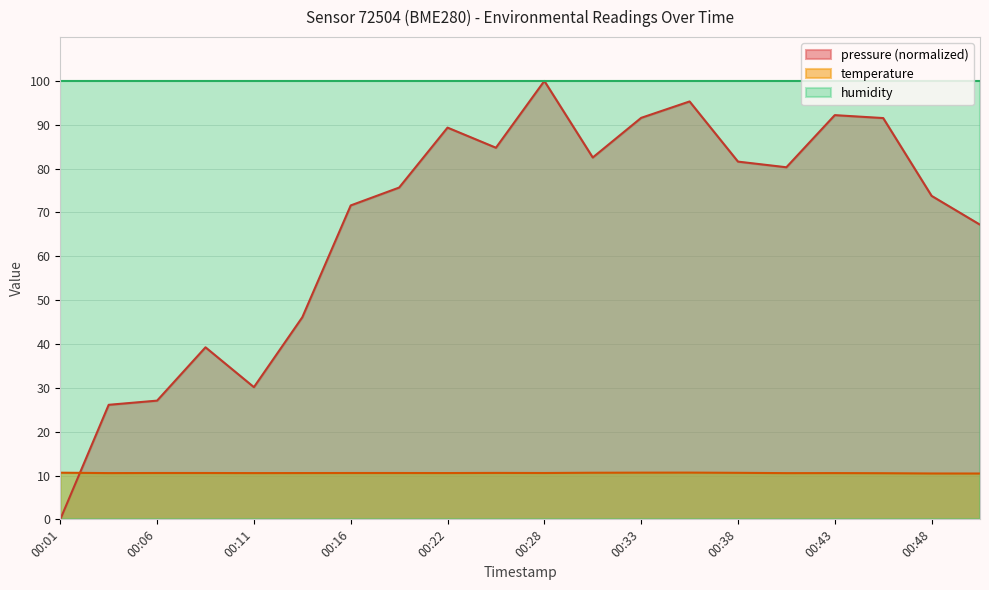

At how many categories does at least one series exceed 54?

20